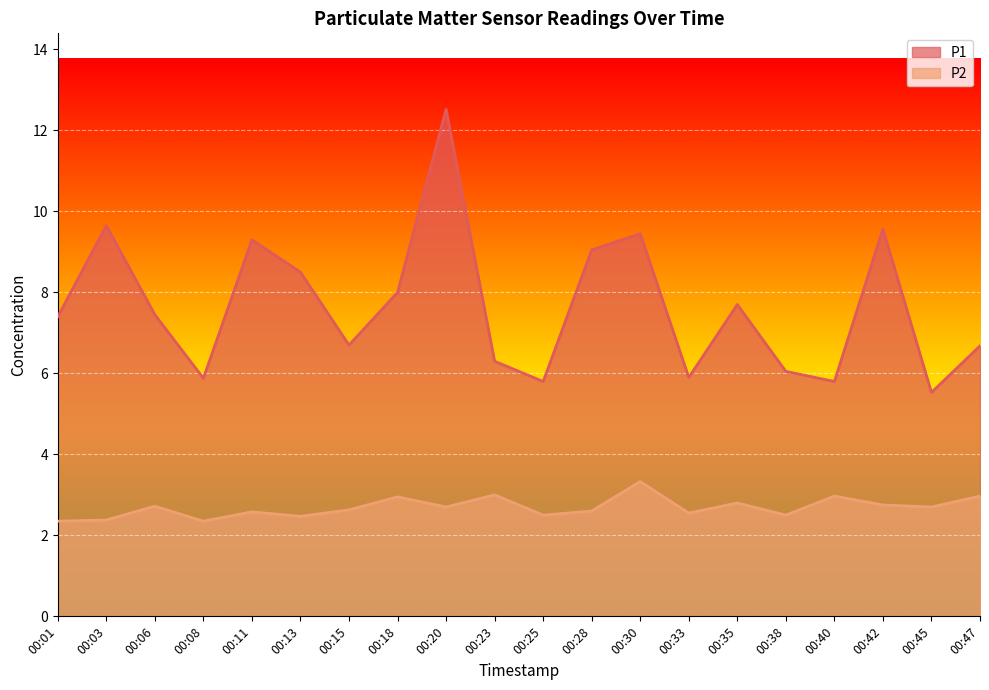

In P1, how many points are lower than both neighbors (excluding endpoints)?

6